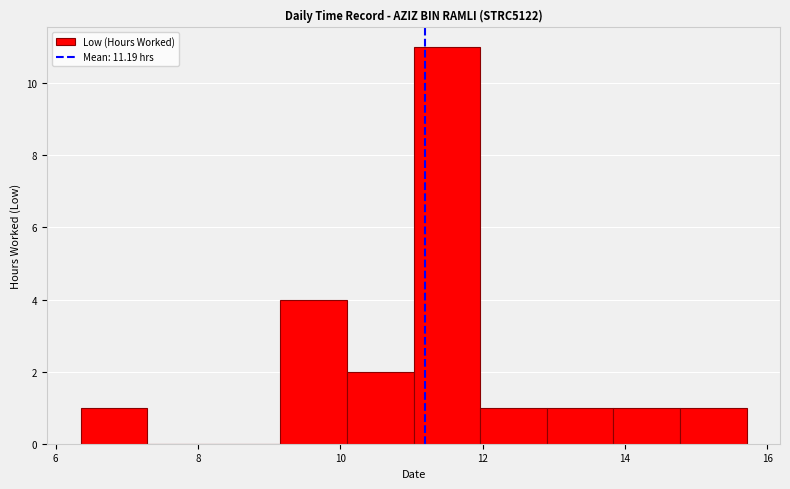

Reading left to right, transcribe this chart: for each bar, give the range it covers on the x-axis and its height. Neither the bar edges nor the heights are printed on the chart, so give them approximately, as read against the axes.

6.4 to 7.2: 1
7.2 to 8.2: 0
8.2 to 9.2: 0
9.2 to 10.0: 4
10.0 to 11.0: 2
11.0 to 12.0: 11
12.0 to 13.0: 1
13.0 to 13.8: 1
13.8 to 14.8: 1
14.8 to 15.8: 1